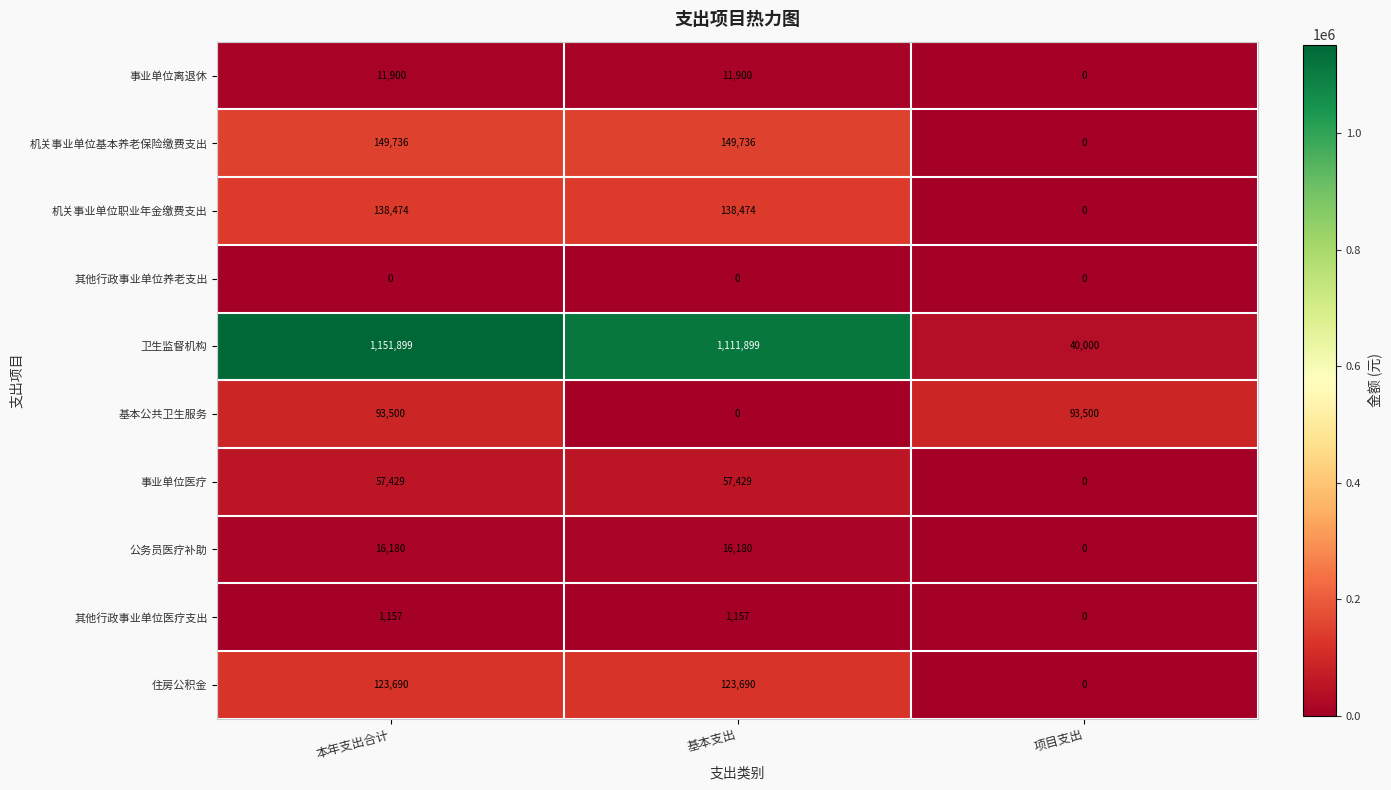

What is the spread (max minus min) of values at 本年支出合计?

1151899